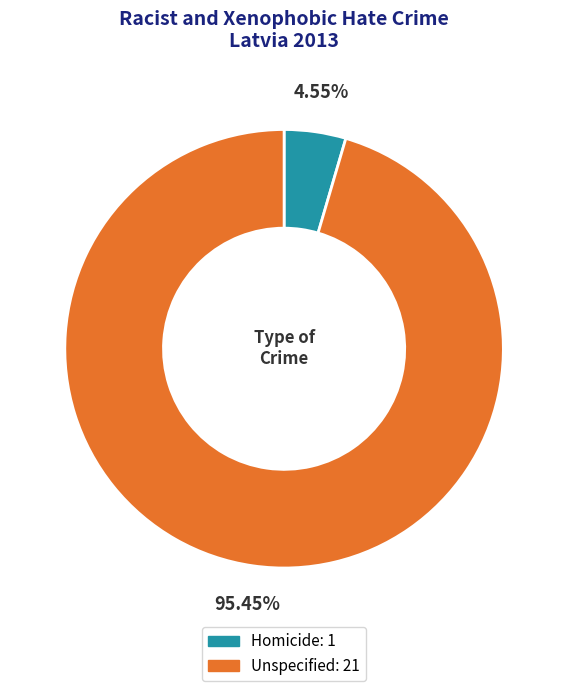

What percentage is the Unspecified slice, to the nearest percent?

95%